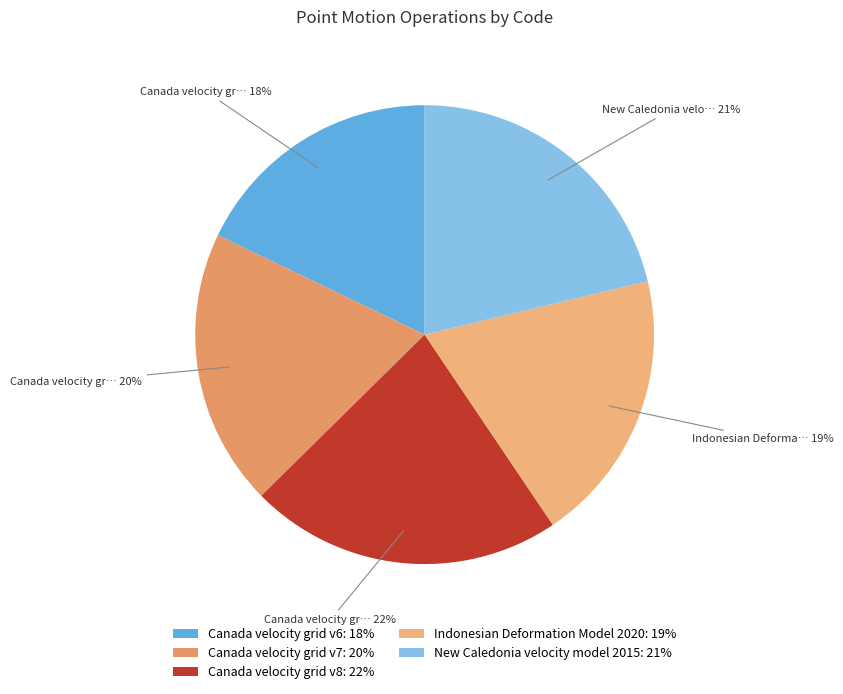

What is the largest slice in the pie chart?

Canada velocity grid v8